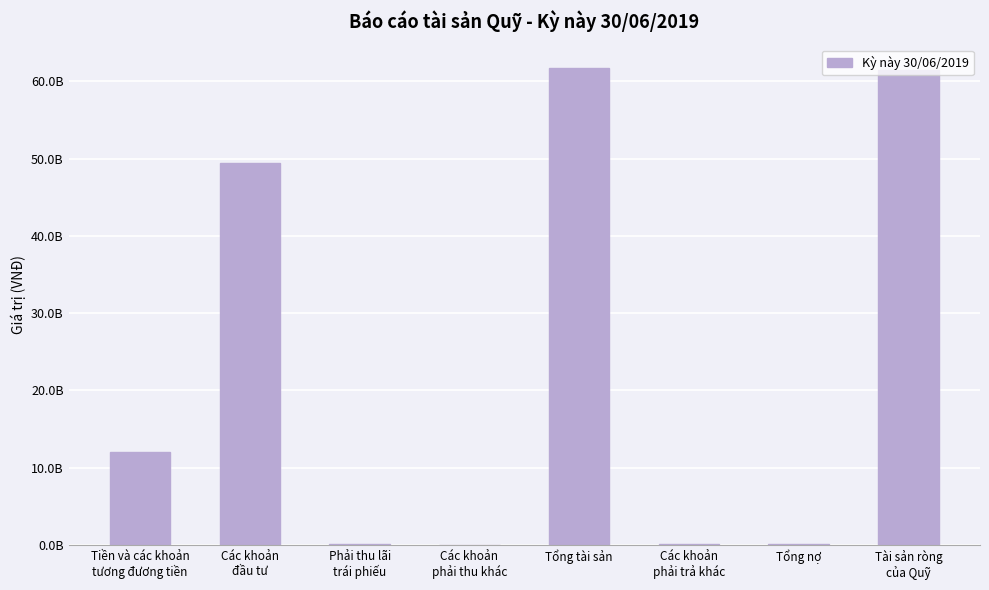

Are the bars horizontal?

No